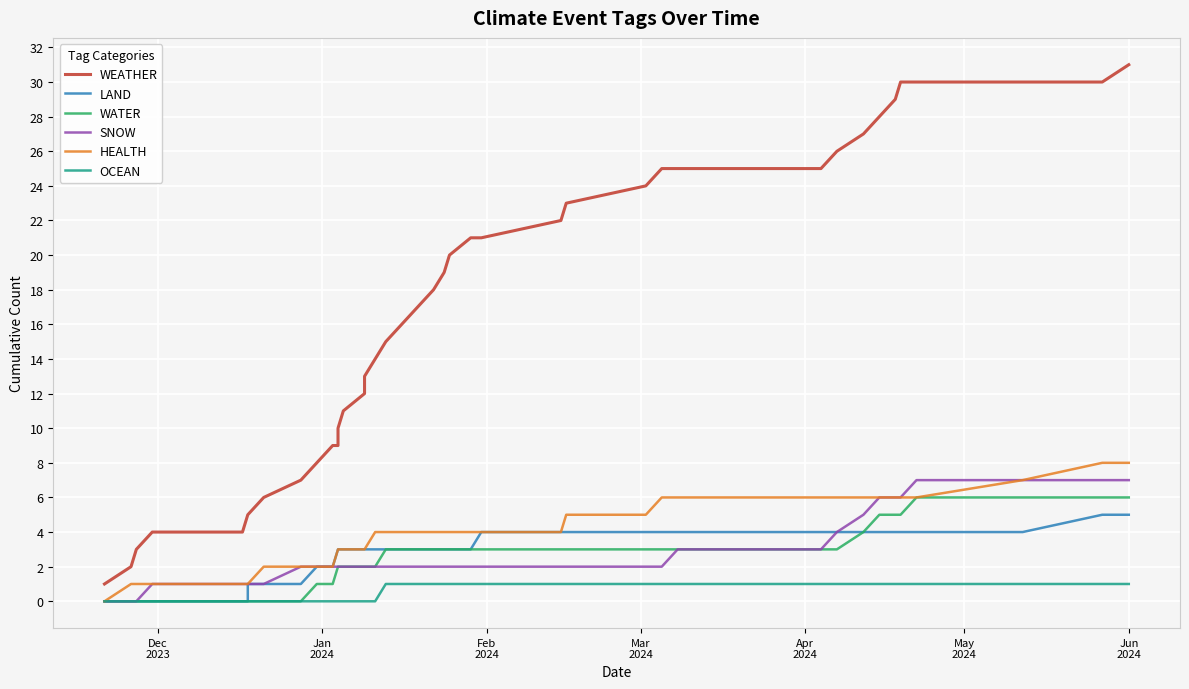

True or false: OCEAN and SNOW intersect in this chart.

False